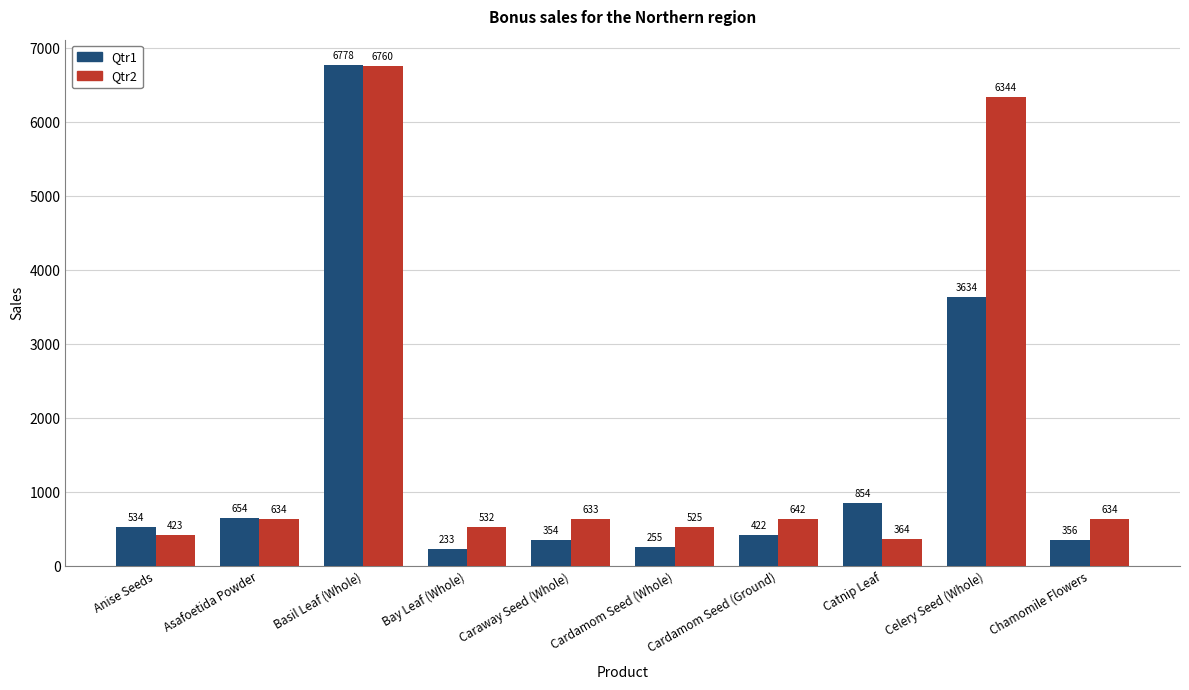

Reading left to right, what are all the values shown in this chart?

Qtr1: Anise Seeds=534	Asafoetida Powder=654	Basil Leaf (Whole)=6778	Bay Leaf (Whole)=233	Caraway Seed (Whole)=354	Cardamom Seed (Whole)=255	Cardamom Seed (Ground)=422	Catnip Leaf=854	Celery Seed (Whole)=3634	Chamomile Flowers=356
Qtr2: Anise Seeds=423	Asafoetida Powder=634	Basil Leaf (Whole)=6760	Bay Leaf (Whole)=532	Caraway Seed (Whole)=633	Cardamom Seed (Whole)=525	Cardamom Seed (Ground)=642	Catnip Leaf=364	Celery Seed (Whole)=6344	Chamomile Flowers=634